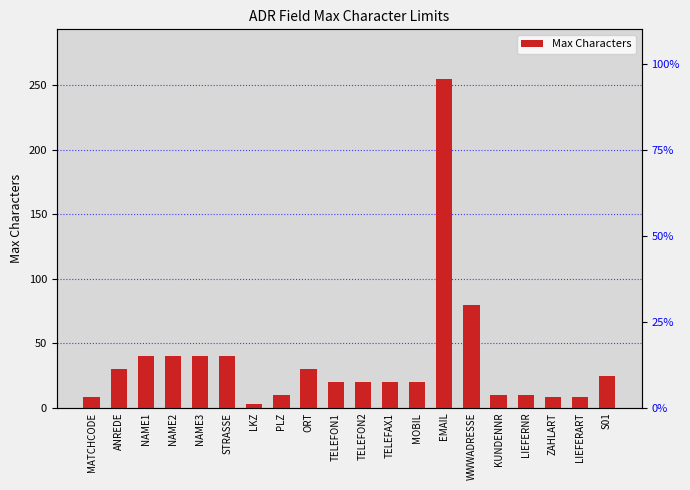

Reading left to right, extract all data points from this chart.

MATCHCODE=8	ANREDE=30	NAME1=40	NAME2=40	NAME3=40	STRASSE=40	LKZ=3	PLZ=10	ORT=30	TELEFON1=20	TELEFON2=20	TELEFAX1=20	MOBIL=20	EMAIL=255	WWWADRESSE=80	KUNDENNR=10	LIEFERNR=10	ZAHLART=8	LIEFERART=8	S01=25